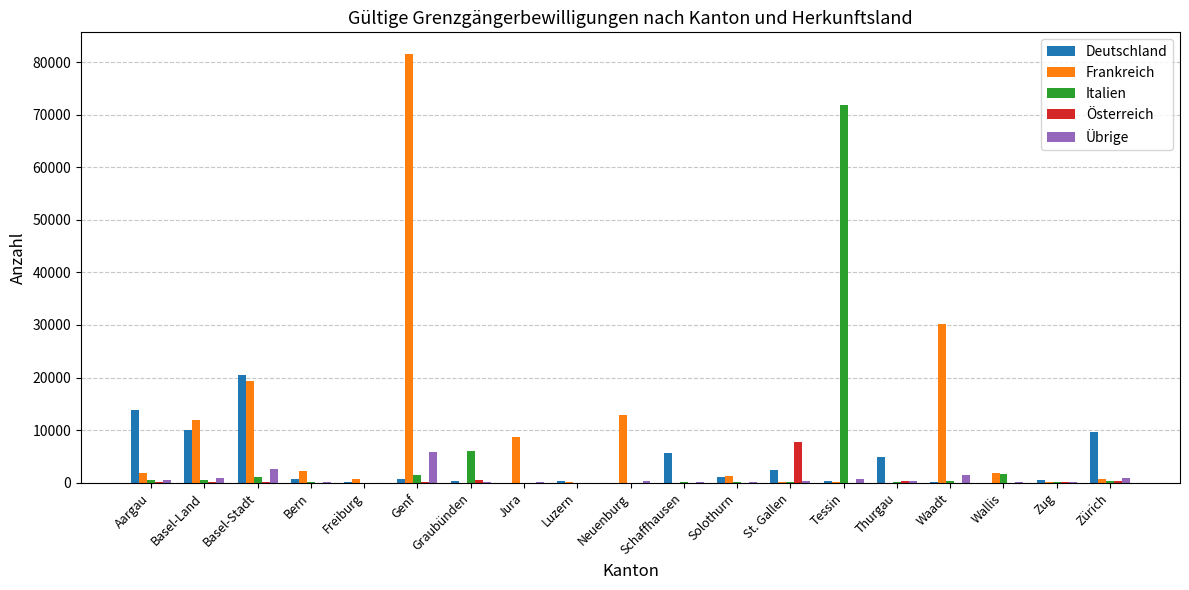

What is the average value of the Deutschland series?

3743